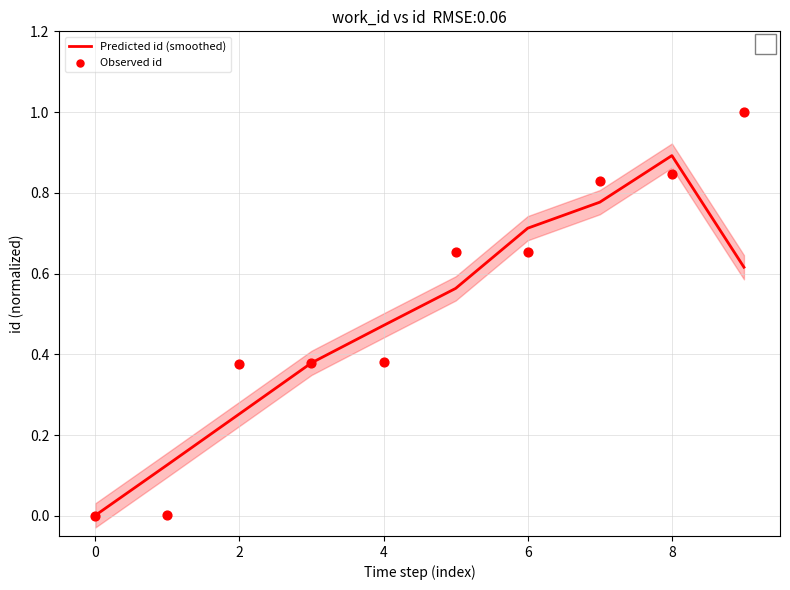

Which series reaches the maximum Y coordinate?

Observed id